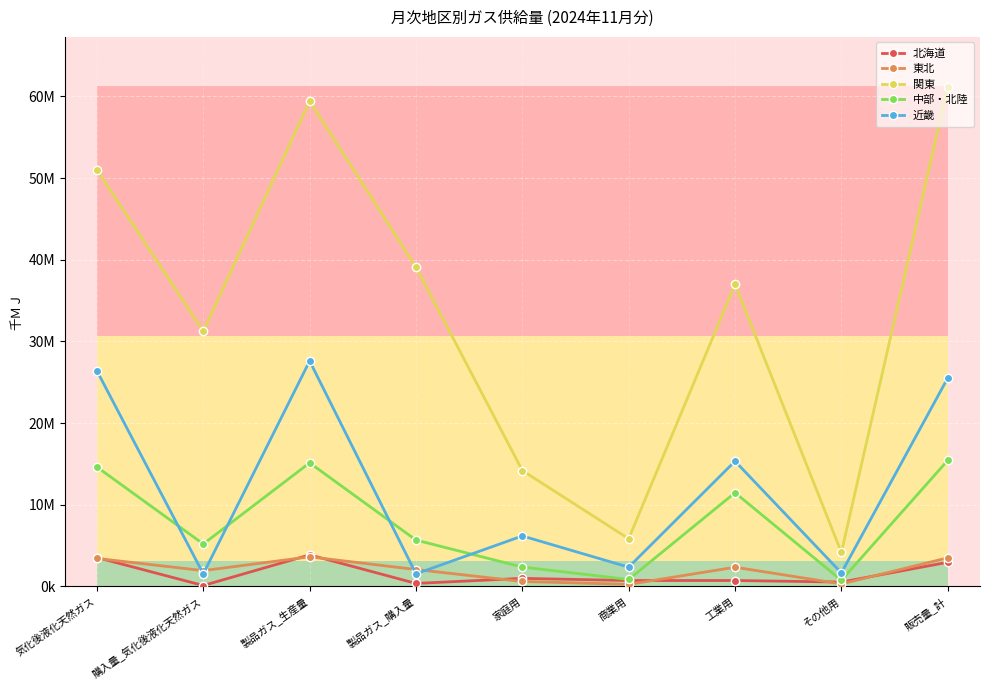

Reading left to right, extract all data points from this chart.

北海道: 3534552	107562	3860975	361590	982629	716291	720381	530587	2949888
東北: 3423994	1931511	3620607	2064864	600241	249432	2346624	300429	3496726
関東: 51005535	31253131	59427176	39090612	14187605	5837609	37000067	4156997	61182278
中部・北陸: 14621528	5195661	15130249	5673146	2364443	847089	11471809	747094	15430435
近畿: 26394429	1532607	27606093	1532607	6177462	2352705	15333790	1651850	25515807